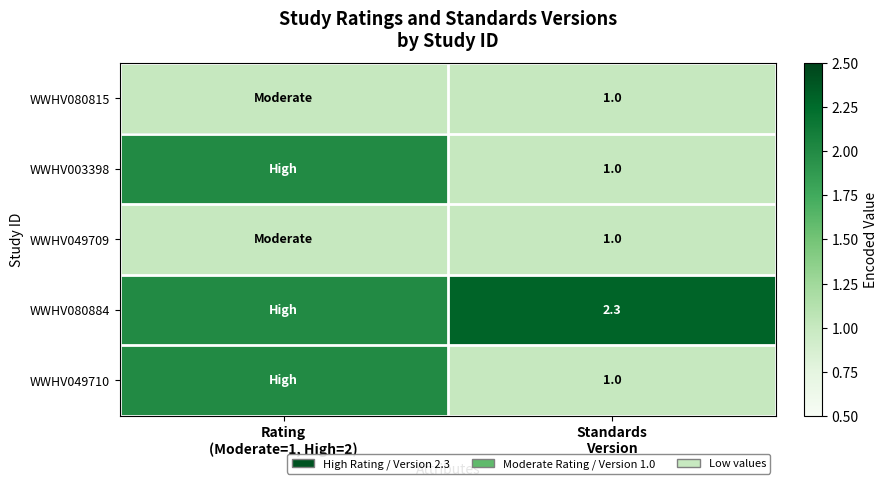

Count the WWHV080884 values in the range 2 to 3.

2